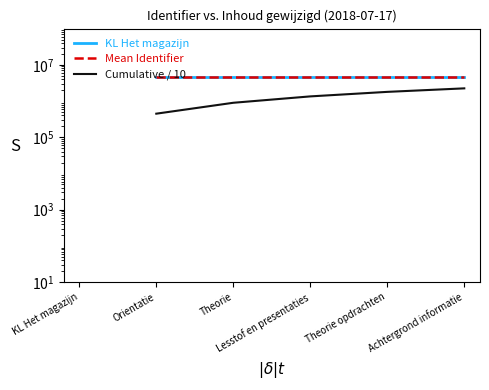

How many KL Het magazijn values are between 4479296 and 4479317?

4